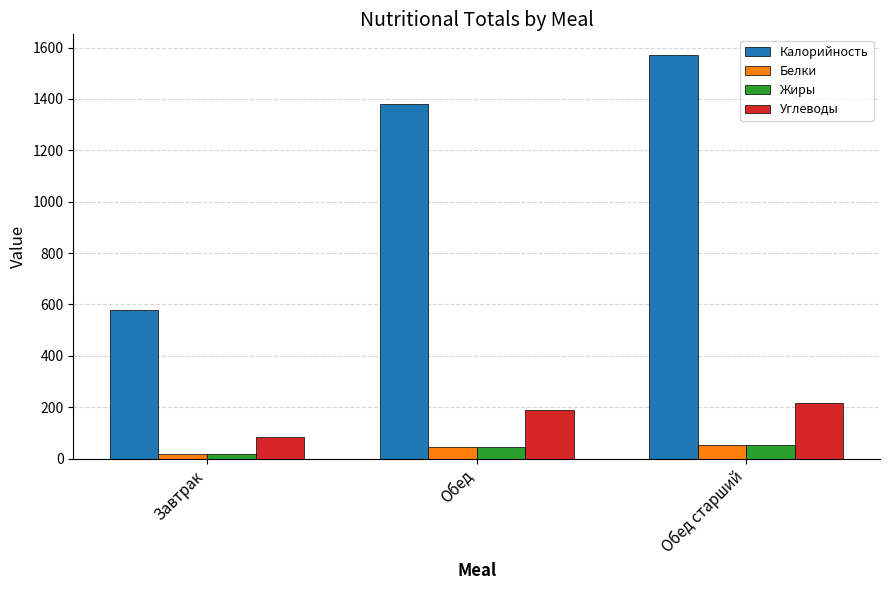

The Белки series shows 16.7 at Завтрак. True or false?

True